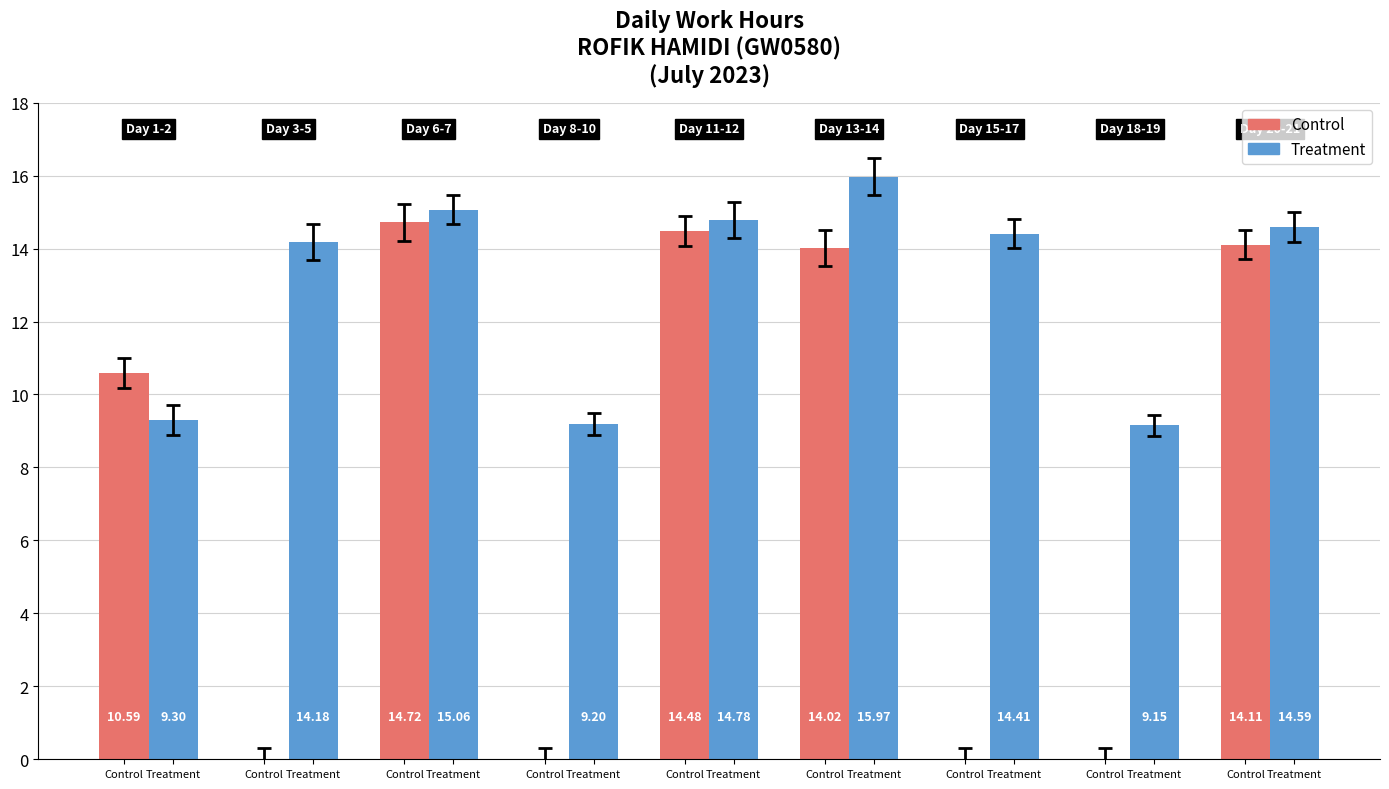

What is the lowest value of the Treatment series?

9.2